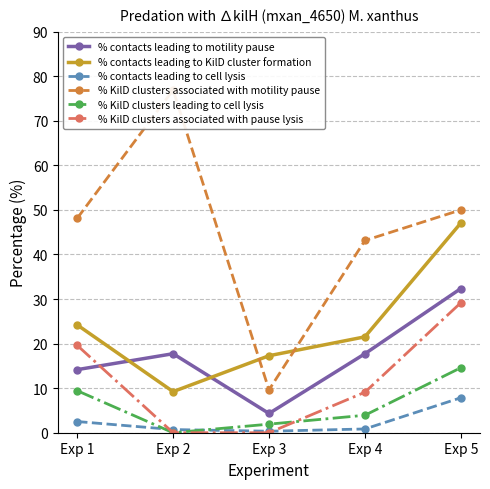

Rank the categories by % contacts leading to cell lysis value from highest to lowest.

Exp 5, Exp 1, Exp 4, Exp 2, Exp 3